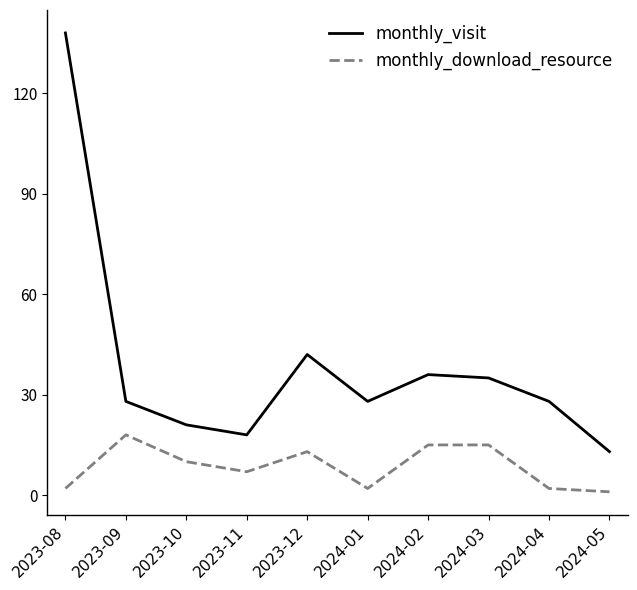

List the series in order of their overall mean, lowest first.

monthly_download_resource, monthly_visit